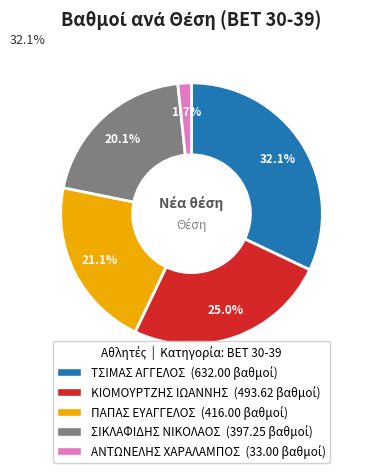

Does any single category account for the majority?

No